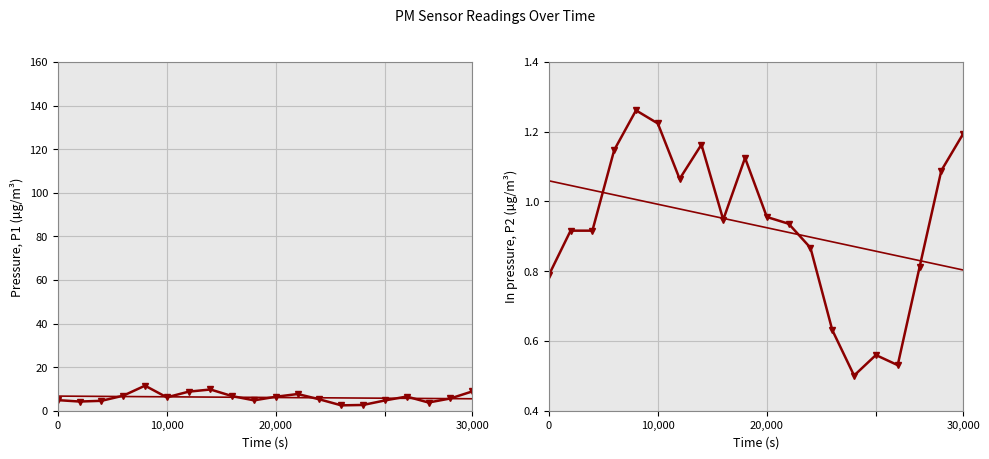

Reading right to left, list all the values displayed in this chart.

P1: 8.8	5.6	3.8	6.5	4.7	2.6	2.5	5.2	7.7	6.4	4.8	6.7	9.7	8.7	6.1	11.5	6.9	4.5	4.2	4.8
ln P2: 1.2	1.1	0.8	0.5	0.6	0.5	0.6	0.9	0.9	1.0	1.1	0.9	1.2	1.1	1.2	1.3	1.1	0.9	0.9	0.8